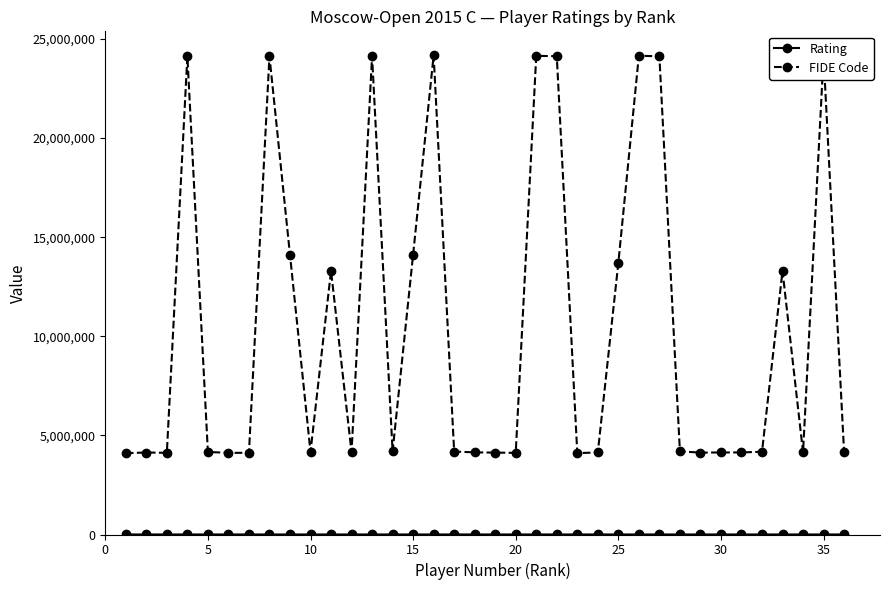

What is the difference between the second highest and minimum values in the FIDE Code series?

20053032